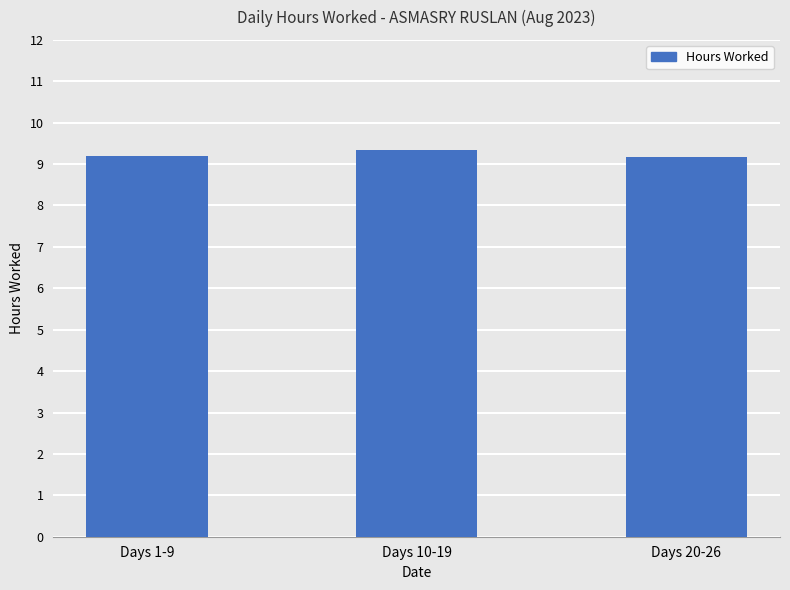

What is the ratio of the value at Days 20-26 to the value at Days 10-19?

1.0